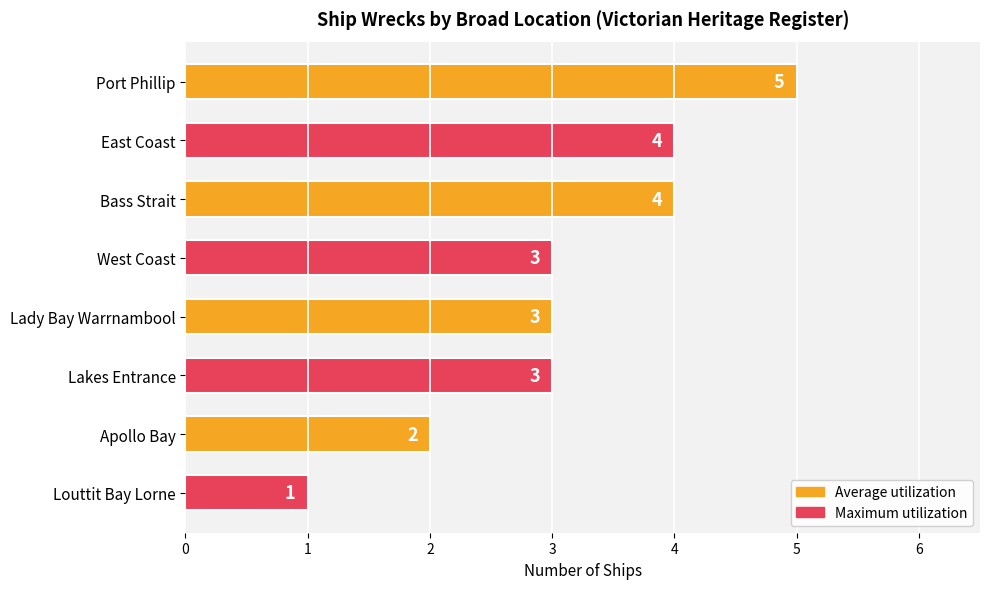

How many data points are less than 3?

2